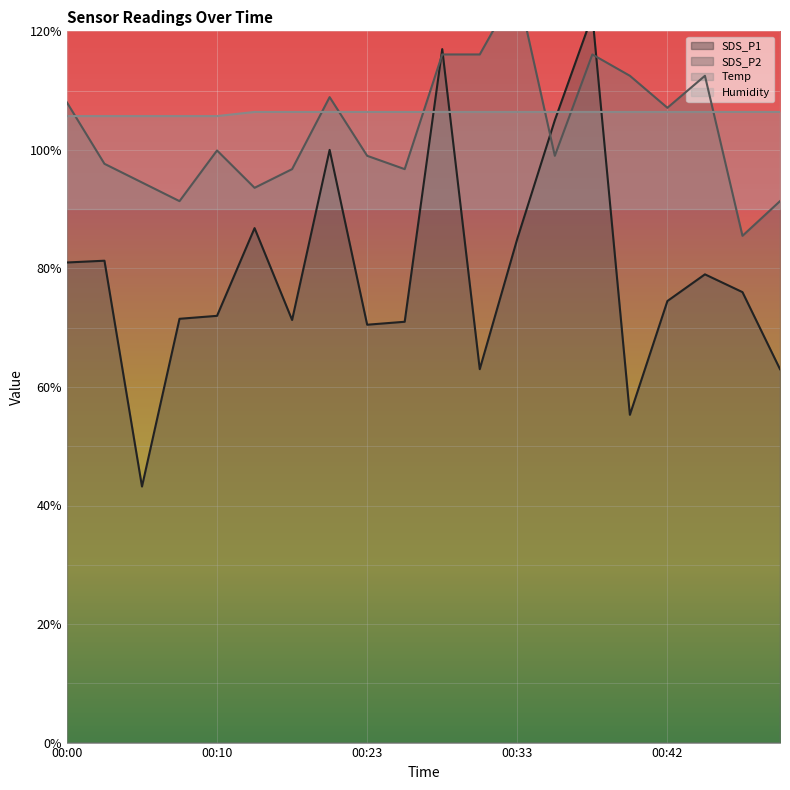

What is the maximum value shown in the chart?

127.4